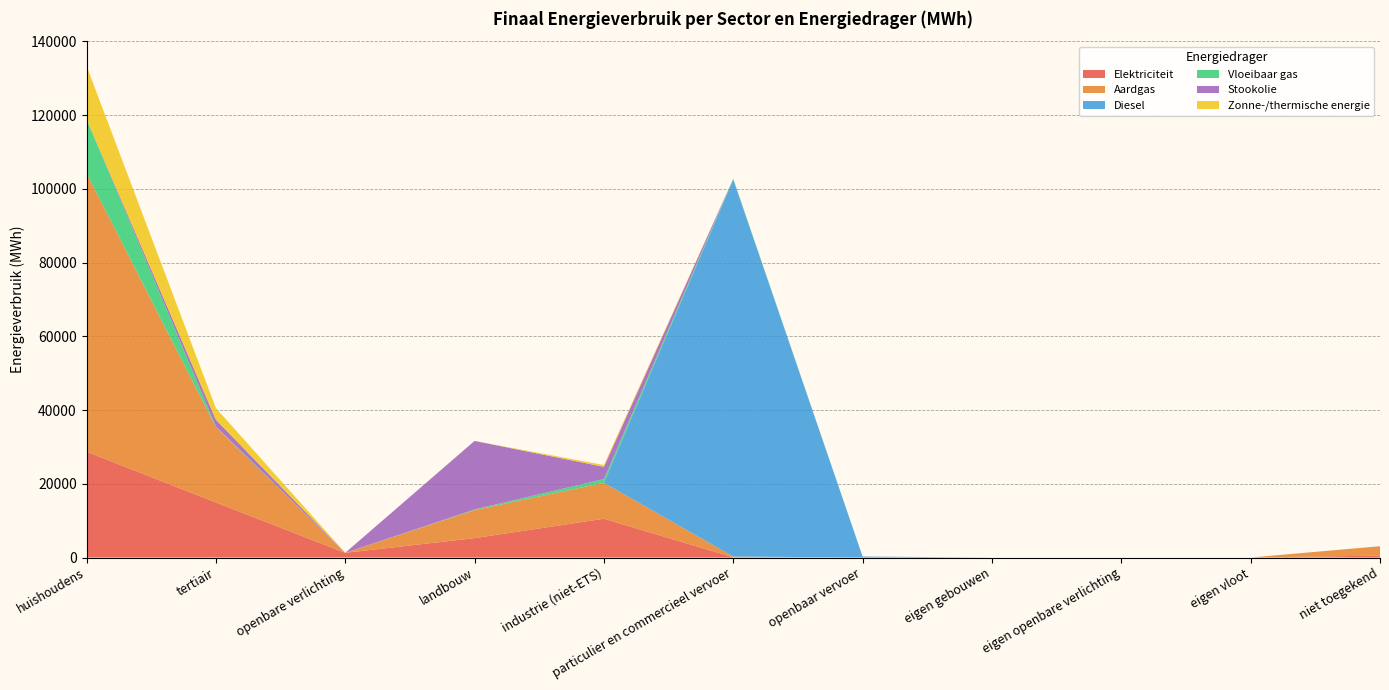

Reading left to right, list all the values displayed in this chart.

Elektriciteit: huishoudens=28713.2	tertiair=14940.1	openbare verlichting=1274.8	landbouw=5262.6	industrie (niet-ETS)=10519.9	particulier en commercieel vervoer=60.8	openbaar vervoer=0.0	eigen gebouwen=0.0	eigen openbare verlichting=0.0	eigen vloot=0.0	niet toegekend=520.7
Aardgas: huishoudens=75593.3	tertiair=20447.0	openbare verlichting=0.0	landbouw=7607.0	industrie (niet-ETS)=9759.7	particulier en commercieel vervoer=203.3	openbaar vervoer=0.0	eigen gebouwen=0.0	eigen openbare verlichting=0.0	eigen vloot=0.0	niet toegekend=2547.0
Diesel: huishoudens=0.0	tertiair=0.0	openbare verlichting=0.0	landbouw=0.0	industrie (niet-ETS)=0.0	particulier en commercieel vervoer=102304.0	openbaar vervoer=269.8	eigen gebouwen=0.0	eigen openbare verlichting=0.0	eigen vloot=0.0	niet toegekend=0.0
Vloeibaar gas: huishoudens=14623.8	tertiair=167.4	openbare verlichting=0.0	landbouw=164.2	industrie (niet-ETS)=1003.8	particulier en commercieel vervoer=192.8	openbaar vervoer=0.0	eigen gebouwen=0.0	eigen openbare verlichting=0.0	eigen vloot=0.0	niet toegekend=0.0
Stookolie: huishoudens=0.0	tertiair=1824.4	openbare verlichting=0.0	landbouw=18598.7	industrie (niet-ETS)=3318.8	particulier en commercieel vervoer=0.0	openbaar vervoer=0.0	eigen gebouwen=0.0	eigen openbare verlichting=0.0	eigen vloot=0.0	niet toegekend=0.0
Zonne-/thermische energie: huishoudens=14475.4	tertiair=3185.5	openbare verlichting=0.0	landbouw=0.0	industrie (niet-ETS)=491.4	particulier en commercieel vervoer=0.0	openbaar vervoer=0.0	eigen gebouwen=0.0	eigen openbare verlichting=0.0	eigen vloot=0.0	niet toegekend=0.0